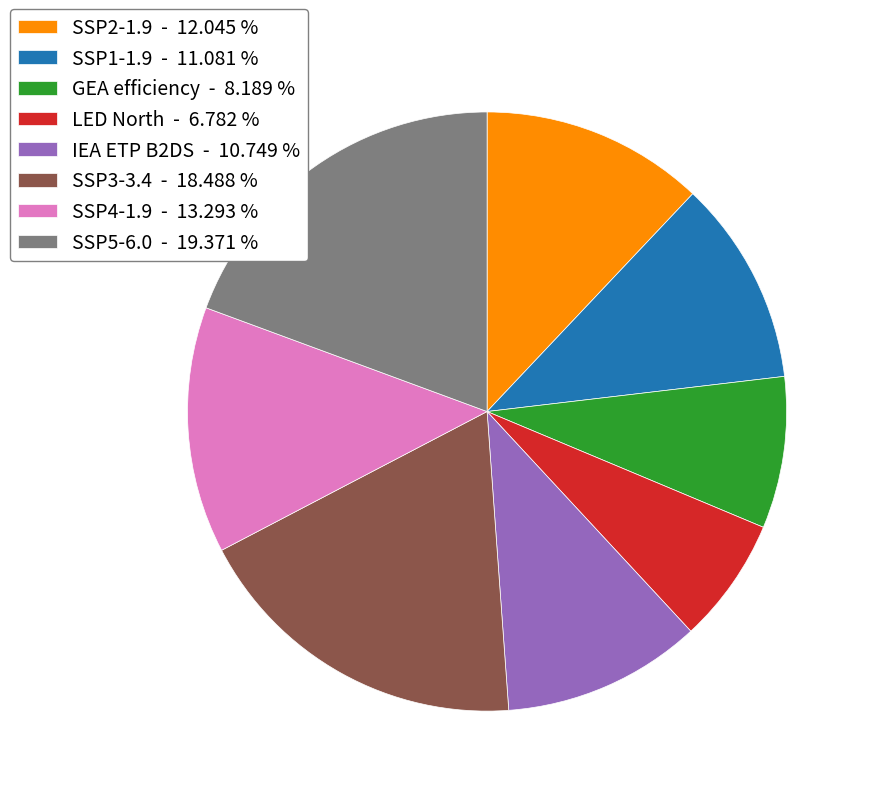

Between LED North and SSP4-1.9, which is larger?

SSP4-1.9